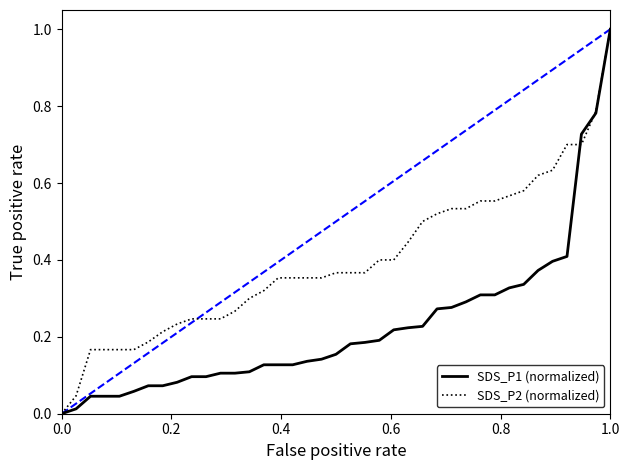

List the series in order of their overall mean, lowest first.

SDS_P1 (normalized), SDS_P2 (normalized)